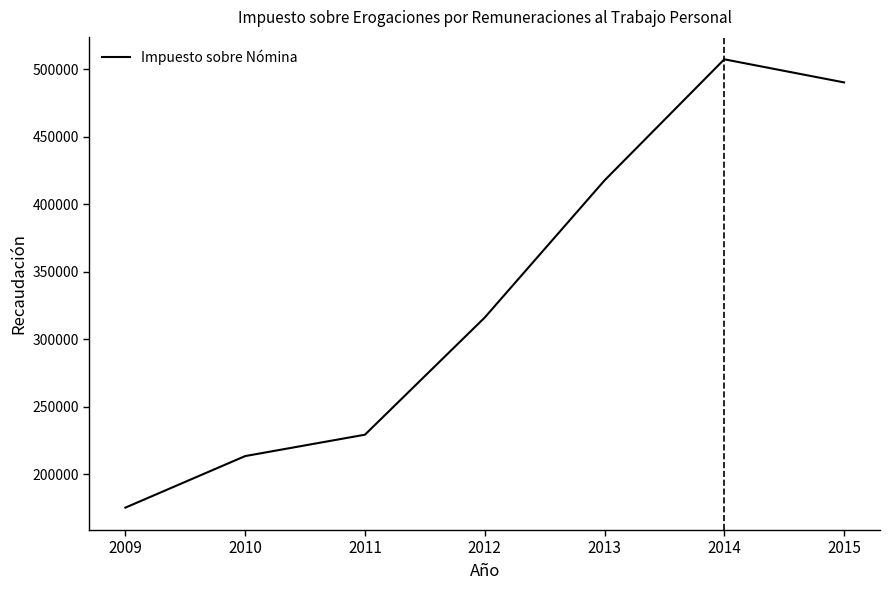

Is it true that the value at 2012 is 316156?

True